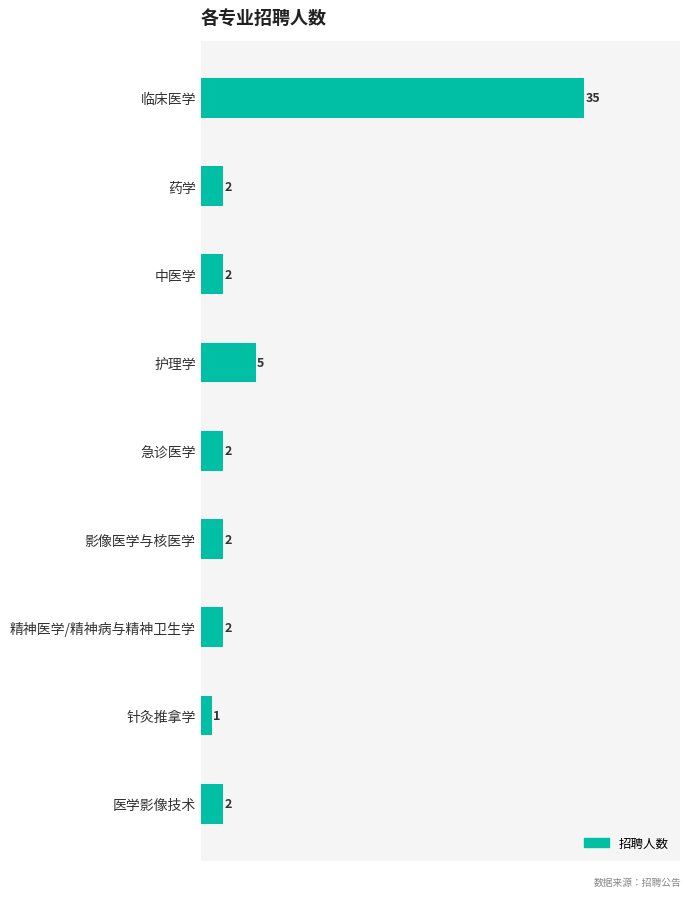

What is the label of the 7th bar from the bottom?

中医学